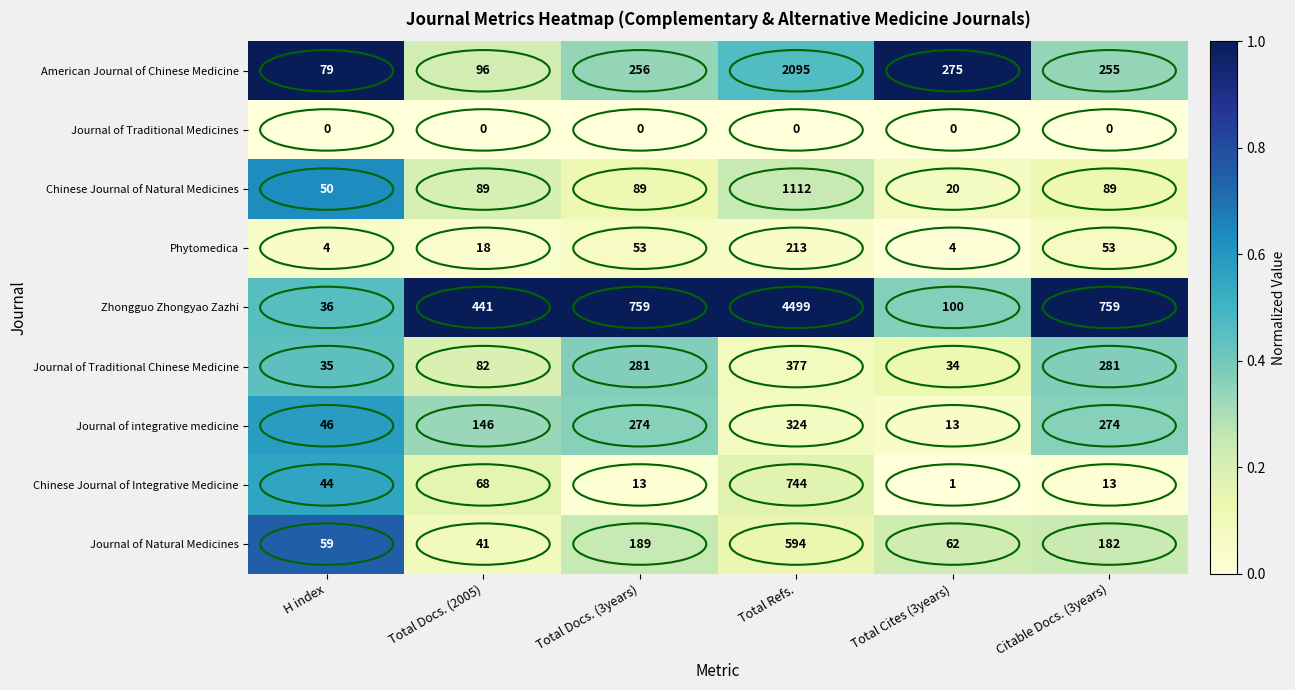

The Journal of Traditional Medicines series shows 0 at Total Refs.. True or false?

True